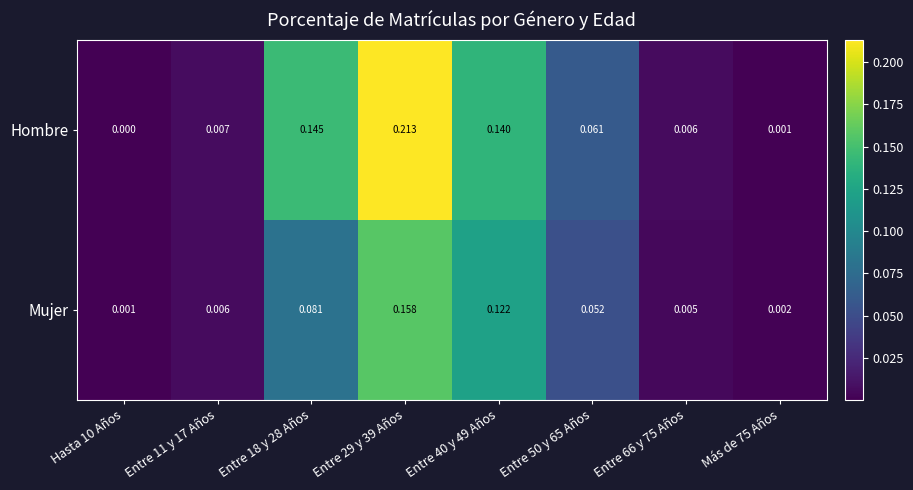

Rank the series by their average value, from highest to lowest.

Hombre, Mujer